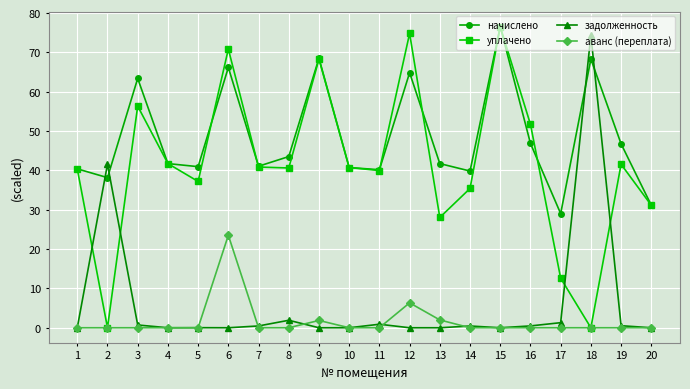

True or false: аванс (переплата) and начислено intersect in this chart.

False